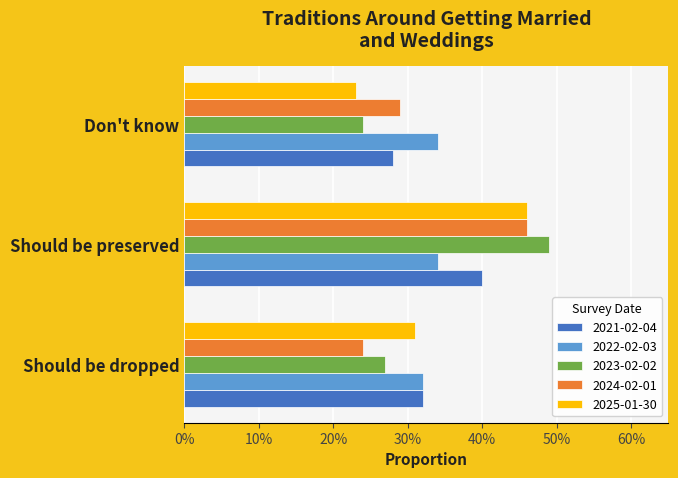

Reading right to left, transcribe all the data shown in this chart.

2021-02-04: 0.3	0.4	0.3
2022-02-03: 0.3	0.3	0.3
2023-02-02: 0.2	0.5	0.3
2024-02-01: 0.3	0.5	0.2
2025-01-30: 0.2	0.5	0.3